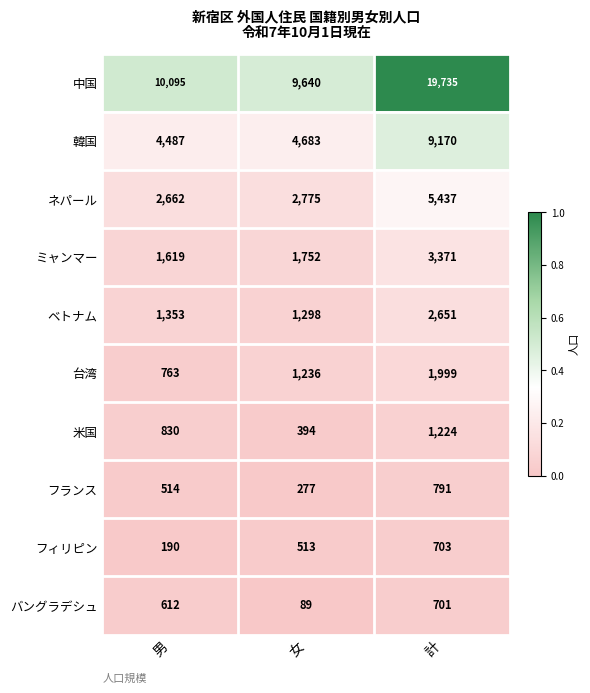

Which series has the largest range (max minus min)?

中国